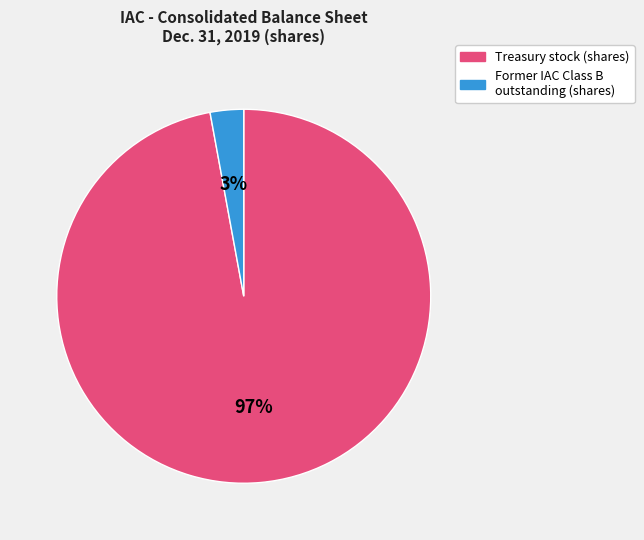

Count the number of slices in the pie.

2